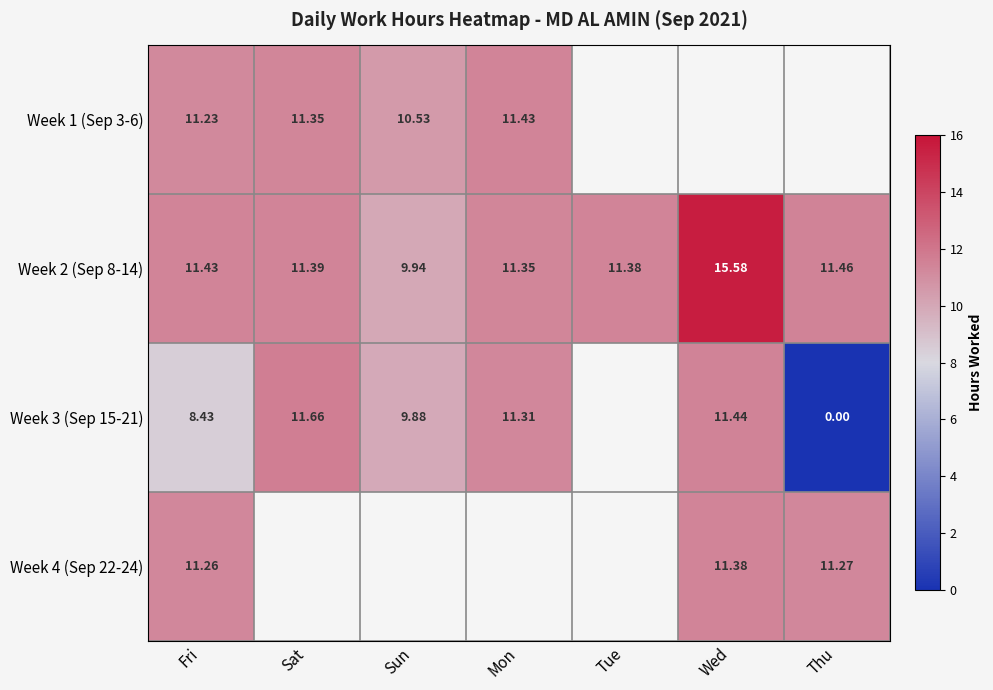

At which category is the sum across all series the highest?

Fri